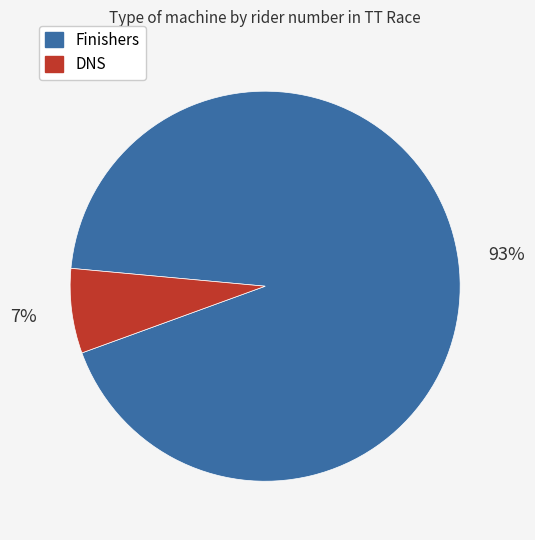

Which slice is the smallest?

DNS